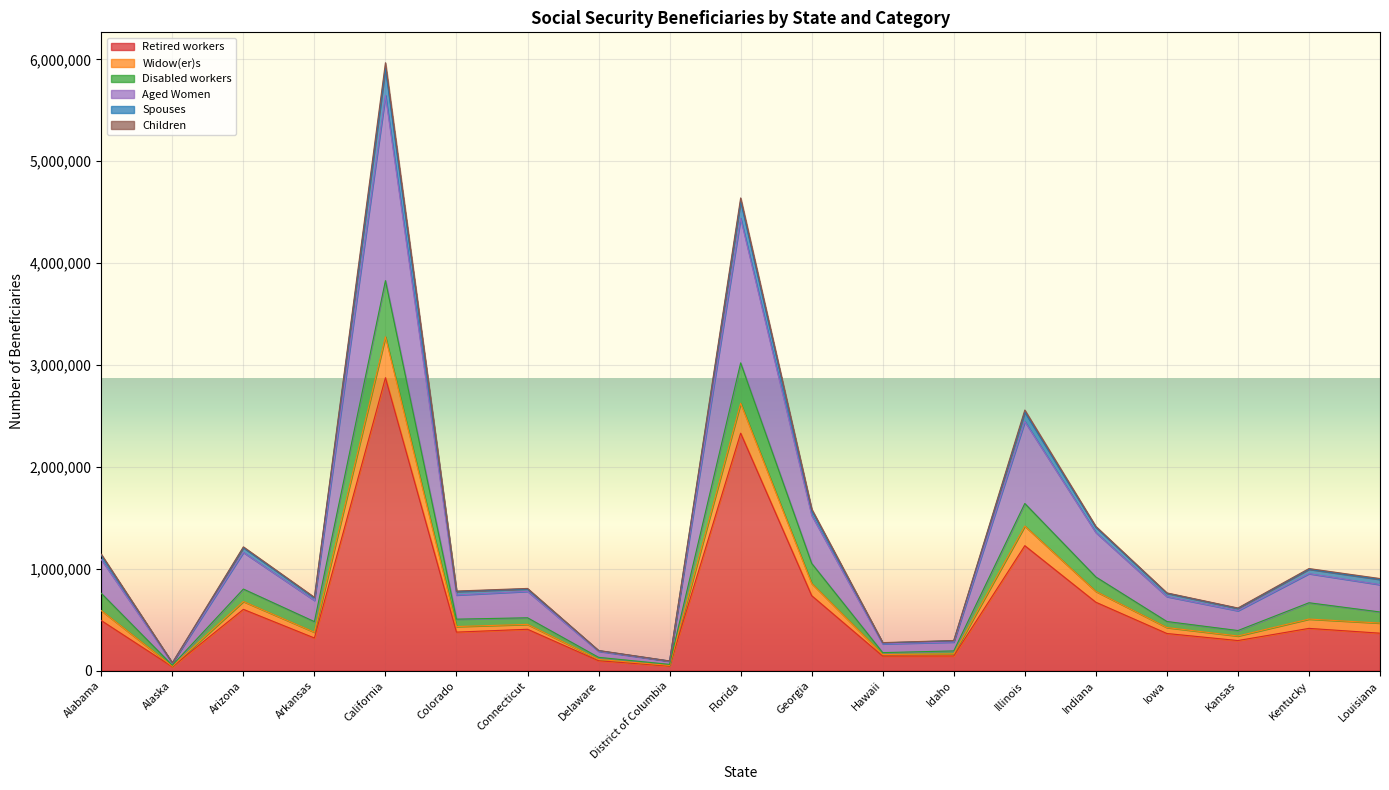

True or false: Children has more than 2 points higher than both neighbors.

True